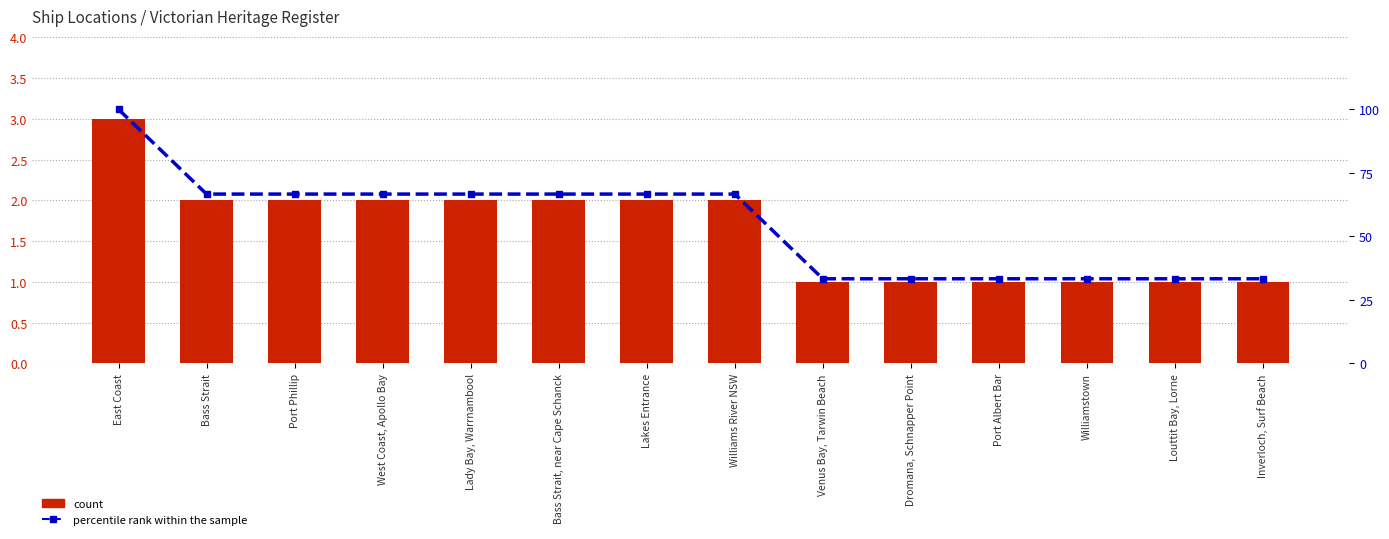

Count the number of data series in this chart.

2